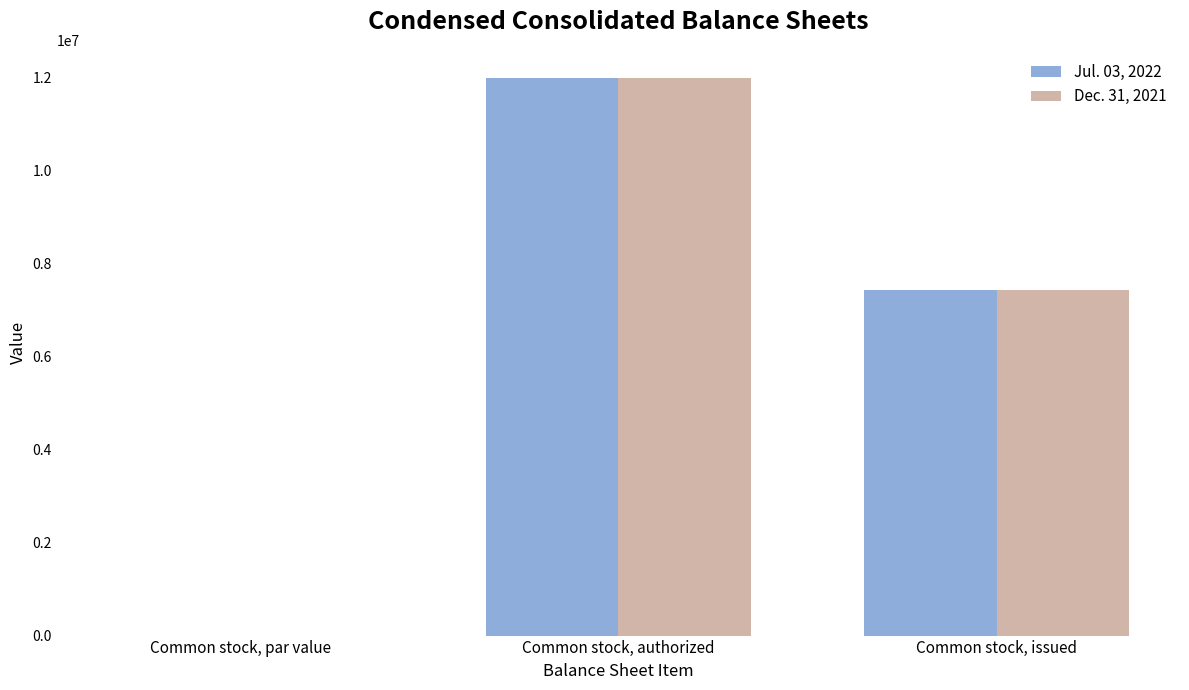

What is the total value across all series at Common stock, par value?

2